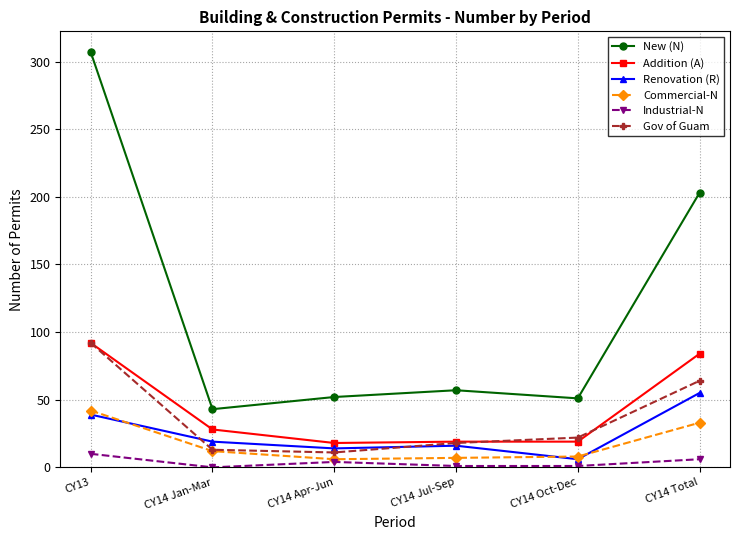

At which category is the sum across all series the highest?

CY13